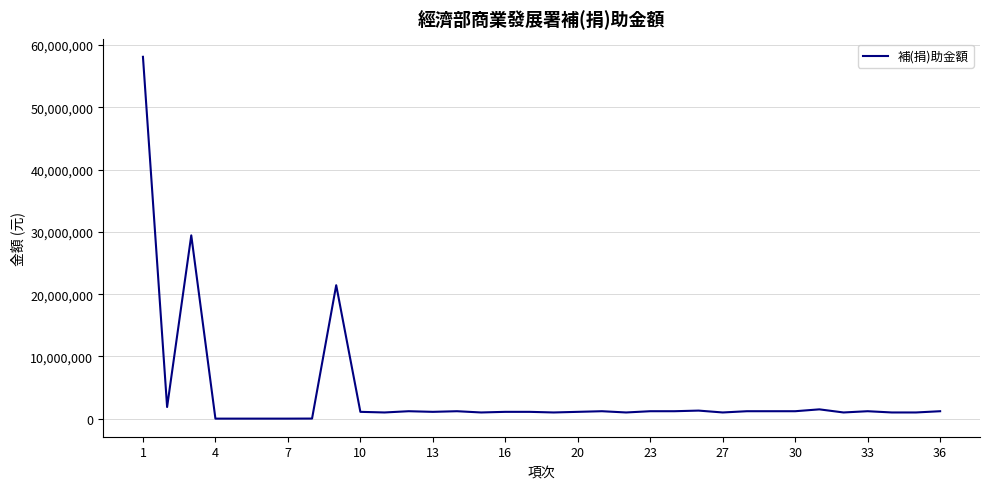

Is this an area chart (filled region under the line)?

No